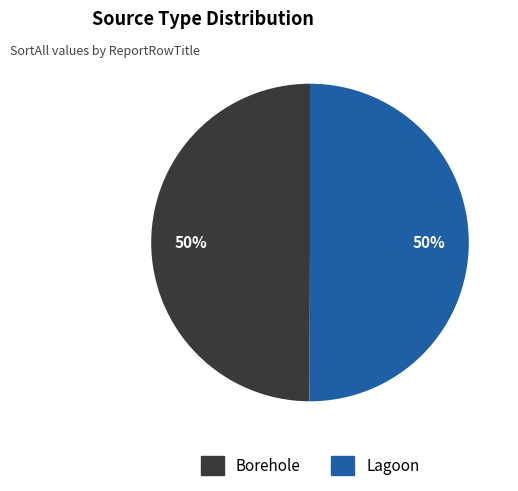

How many segments does this pie chart have?

2